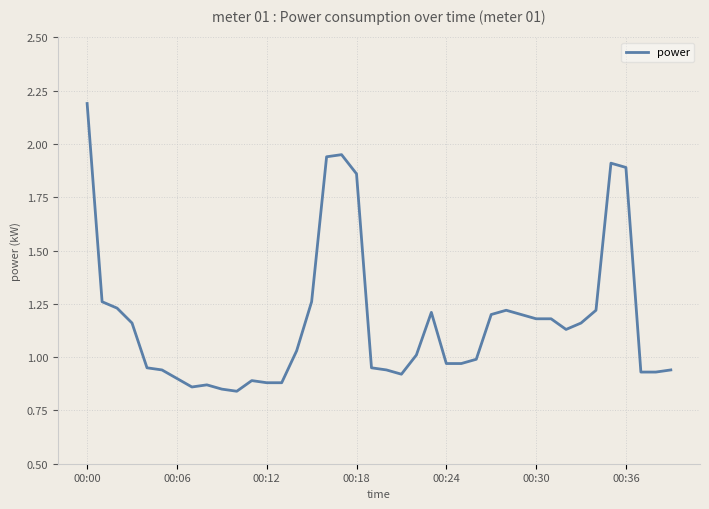

How many values are below 1?

19